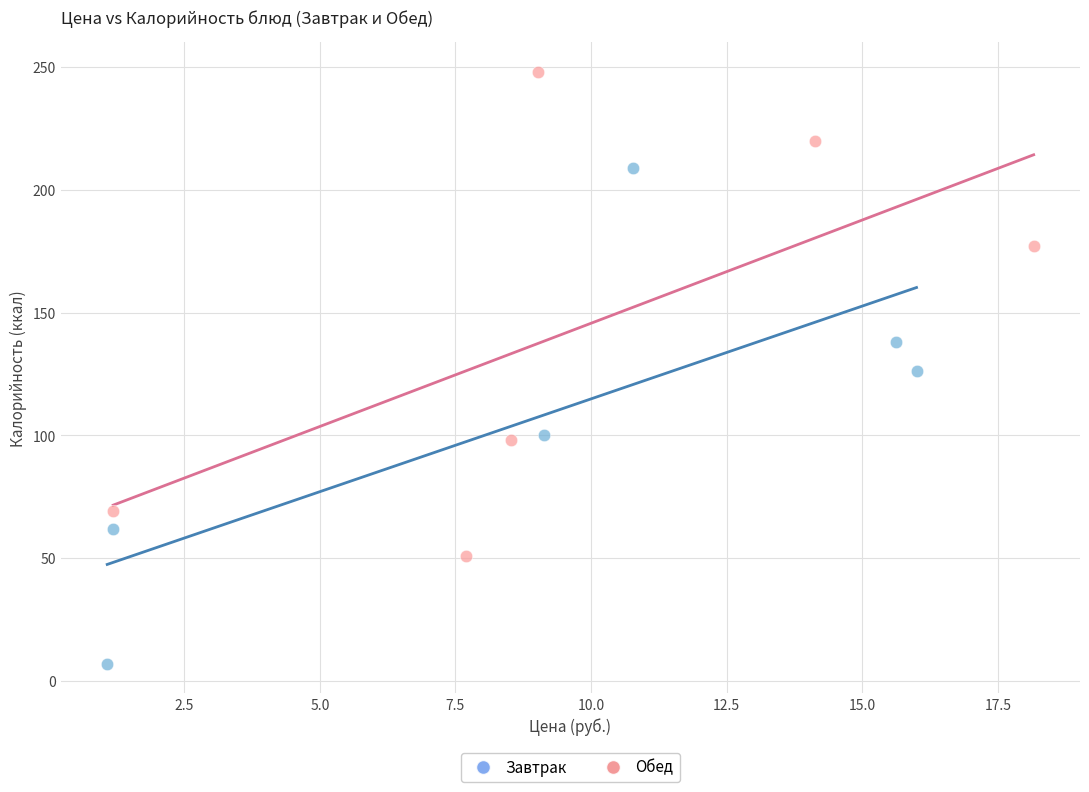

Which series contains the lowest Y value?

Завтрак